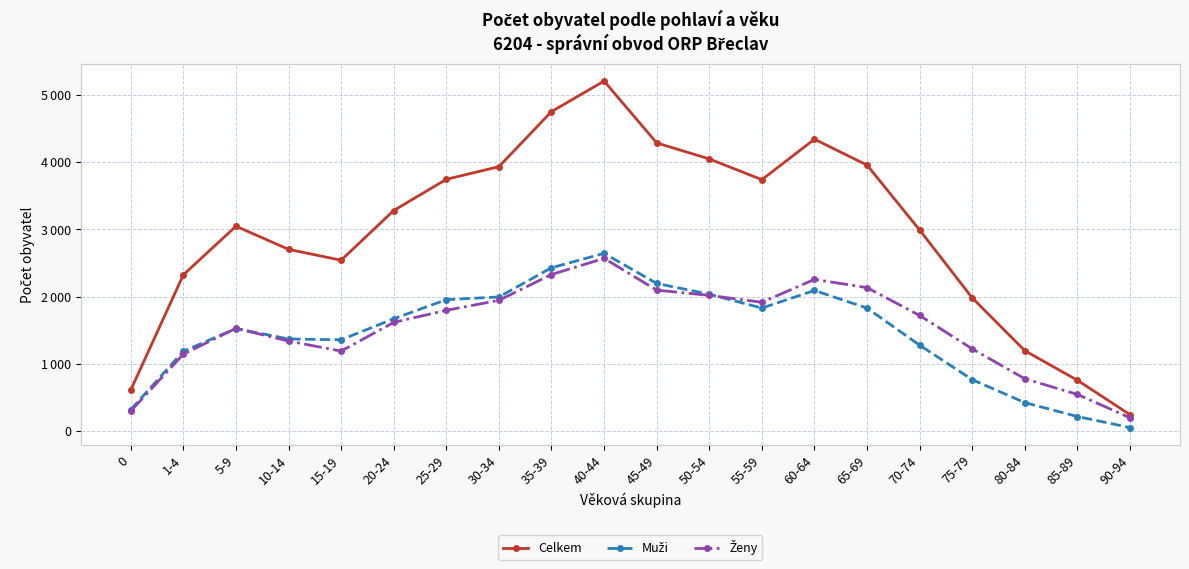

Is this an area chart (filled region under the line)?

No